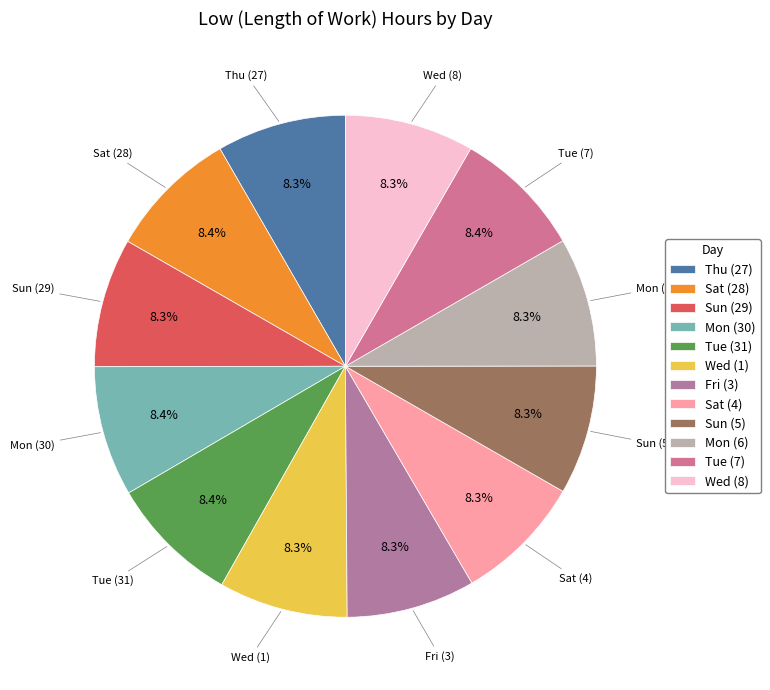

What is the ratio of the value at Mon (30) to the value at Sat (28)?

1.0